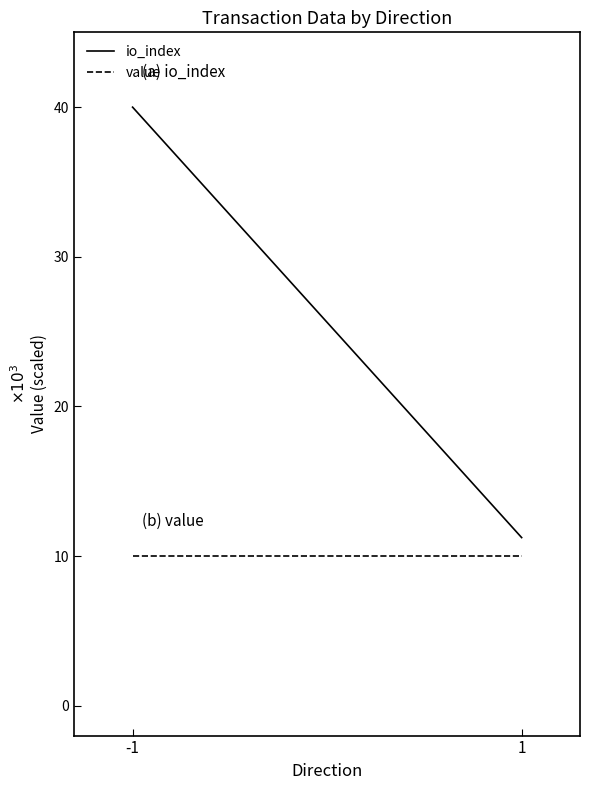

What is the minimum value for io_index?

11232.9